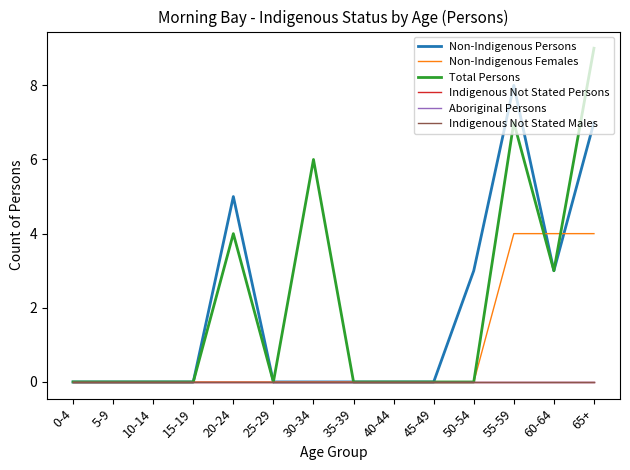

Does the chart have visible grid lines?

No